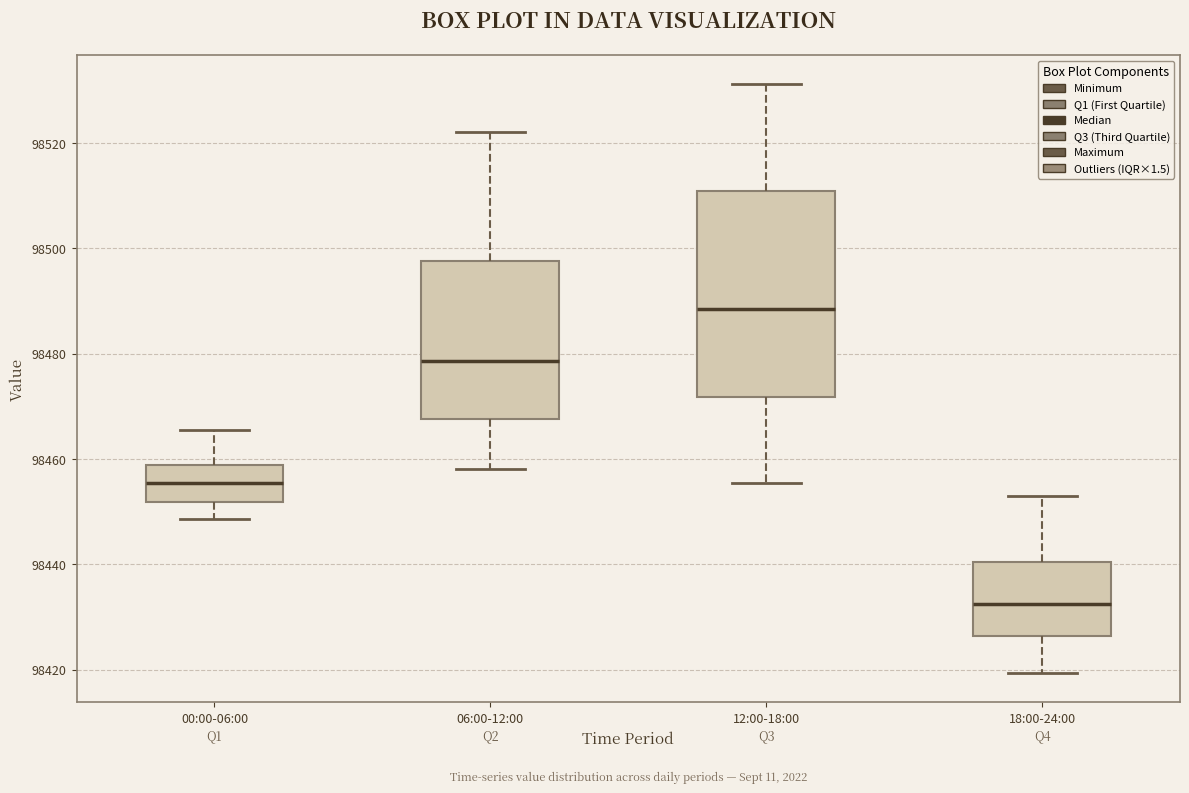

Reading left to right, read every box against the y-axis: the position of its median line, the range the box covers, and the ends of its whiskers. The values are not printed on the chart, so give them approximately, as read against the axis.

00:00-06:00: median 98456, box 98452 to 98458, whiskers 98448 to 98466
06:00-12:00: median 98478, box 98468 to 98498, whiskers 98458 to 98522
12:00-18:00: median 98488, box 98472 to 98510, whiskers 98456 to 98532
18:00-24:00: median 98432, box 98426 to 98440, whiskers 98420 to 98454